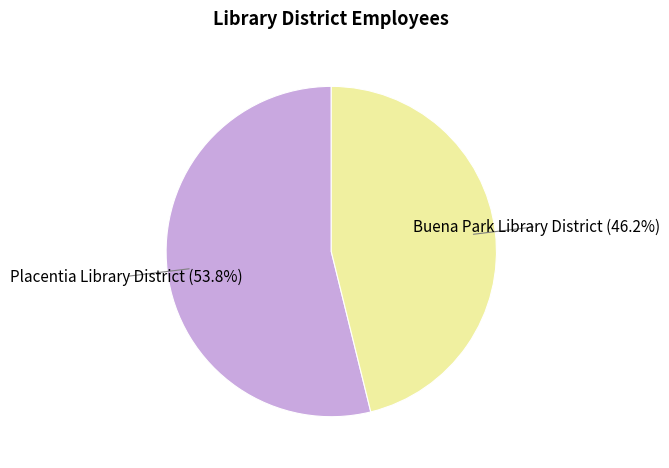

How many slices are in this pie chart?

2